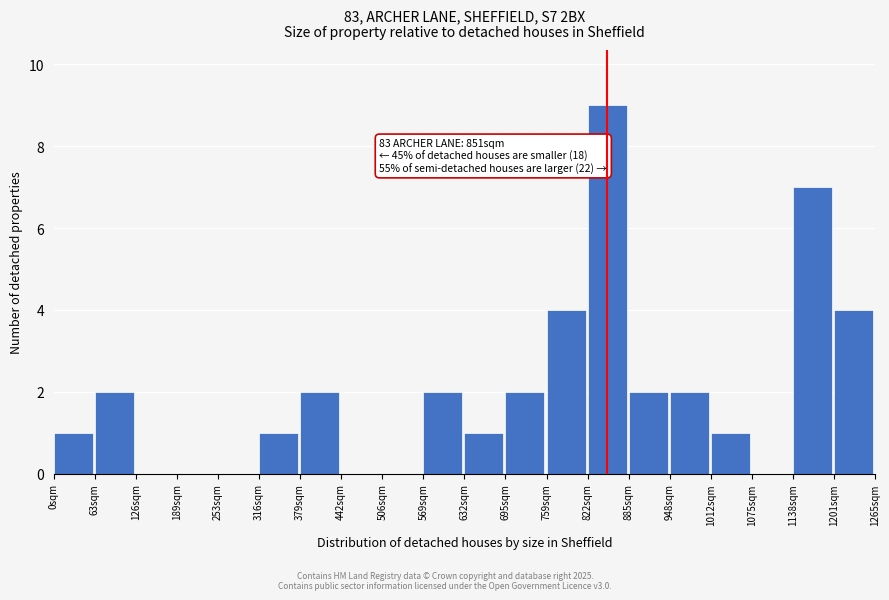

Over which range of the x-axis is the bar tallest?

820 to 890